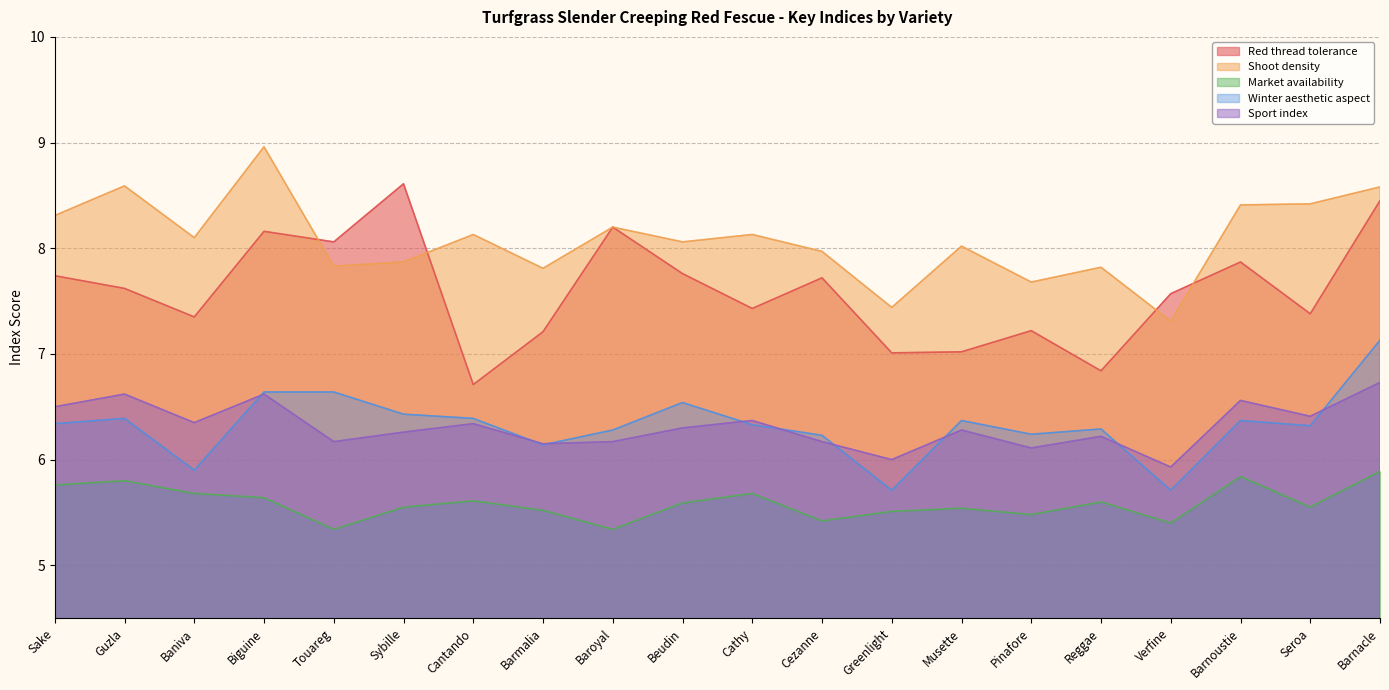

True or false: Winter aesthetic aspect and Shoot density cross at least once.

False